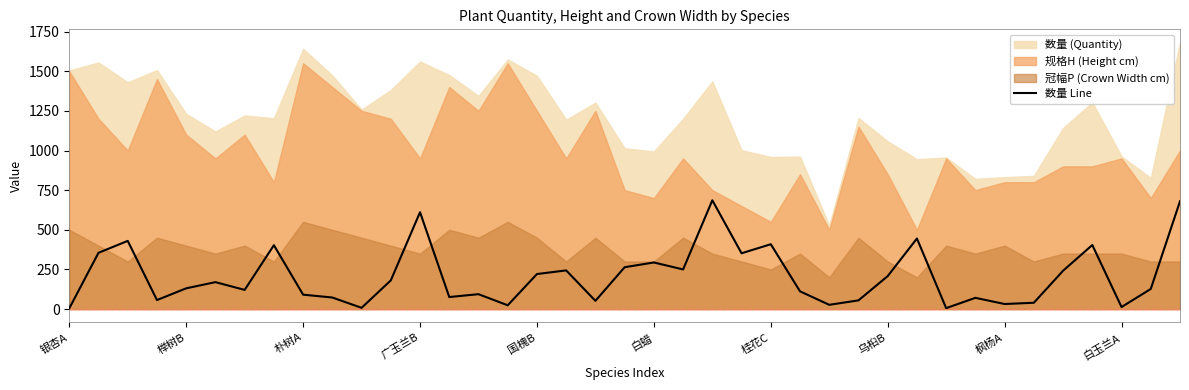

What is the highest value of the 数量 Line series?

686